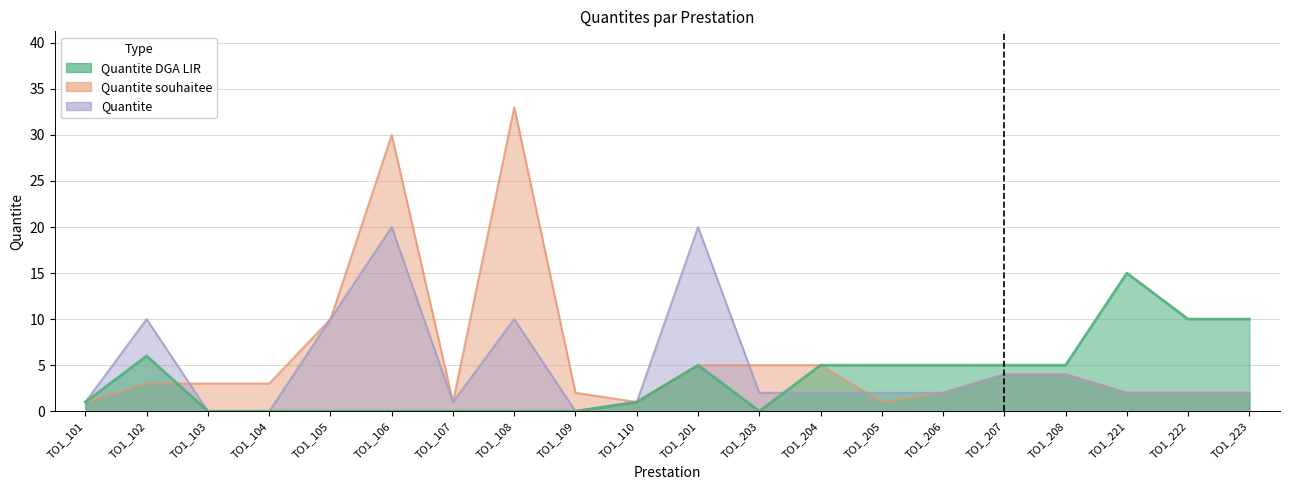

How many lines are shown in the chart?

3